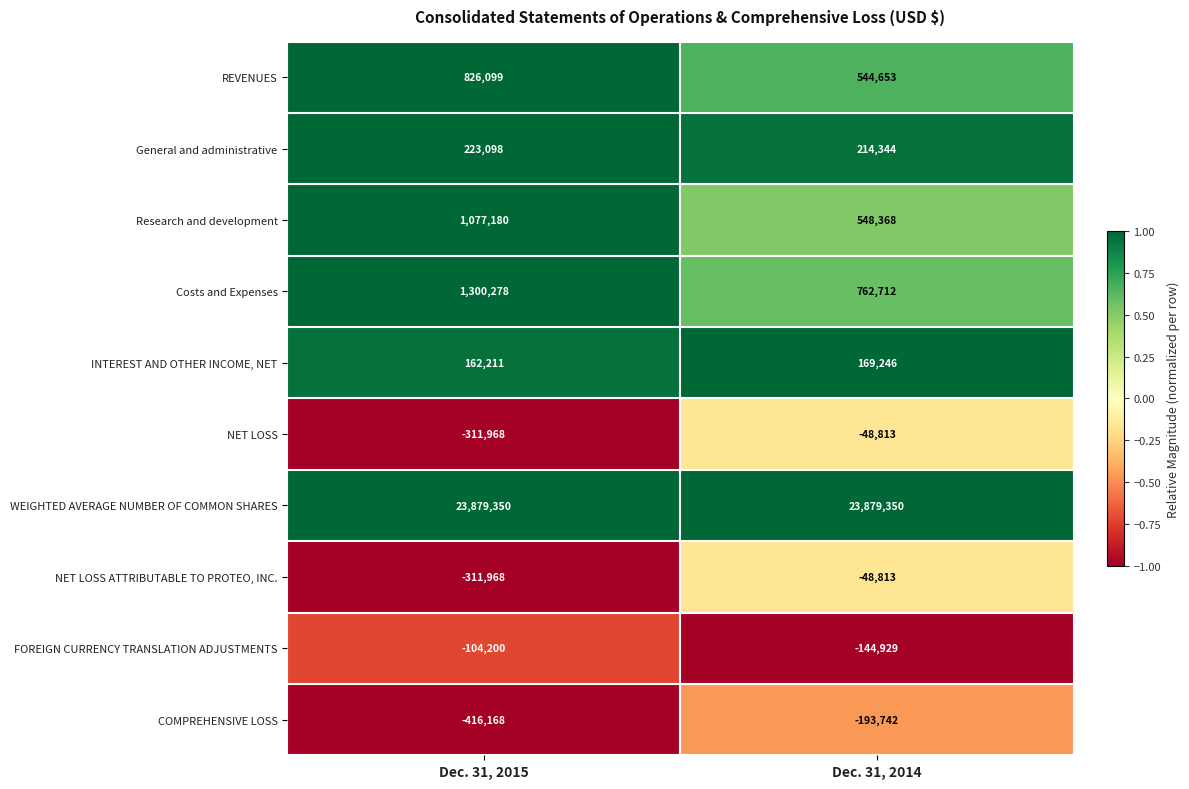

What is the difference between the highest and lowest values at Dec. 31, 2015?

24295518